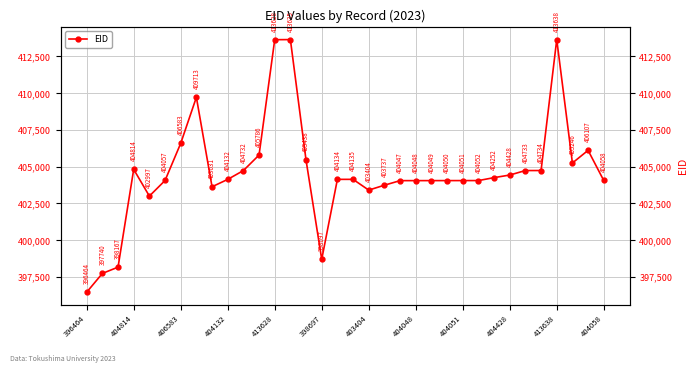

How many distinct data groups are displayed?

1